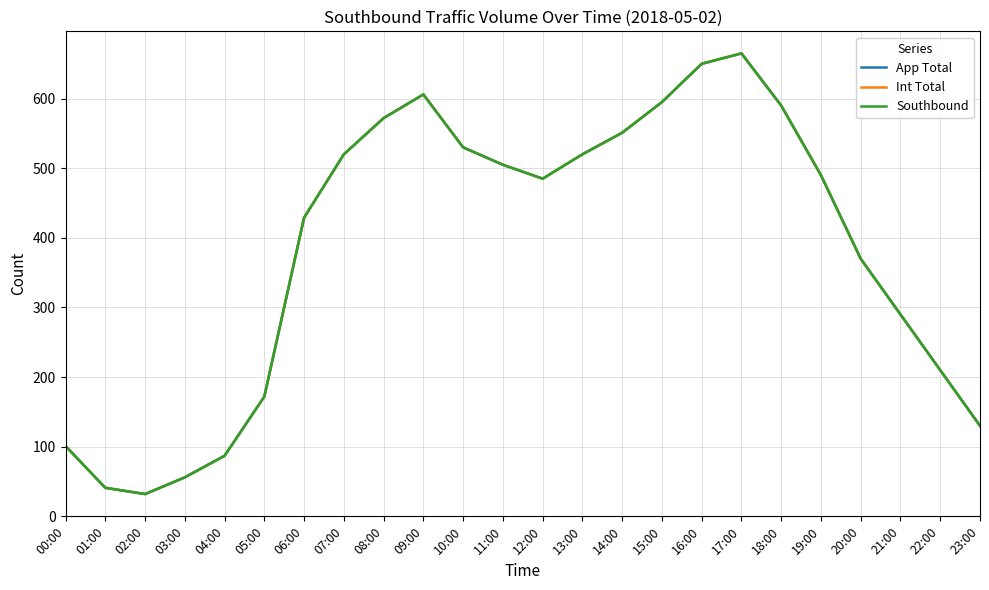

Does the chart display data point markers on the line(s)?

No